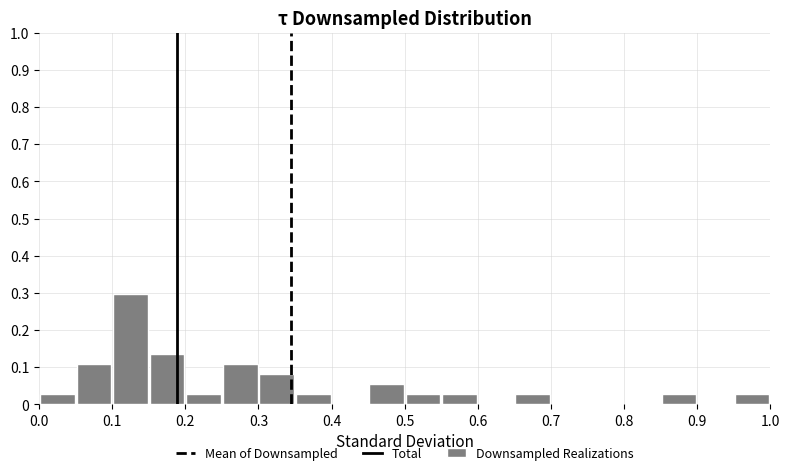

What is the height of the bar covering 0.25 to 0.30 on the x-axis? The values are not printed on the chart, so give them approximately, as read against the axis.

0.11